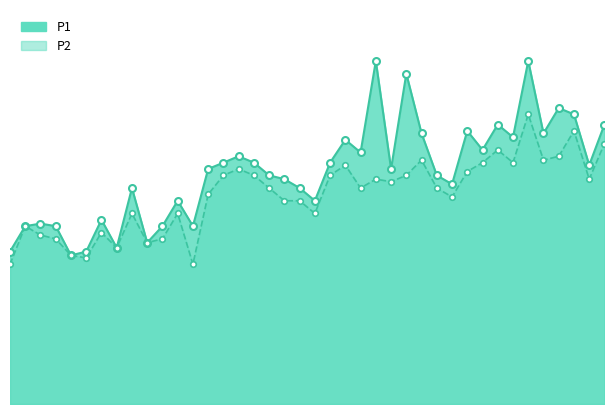

What is the sum of all P1 values?

73.0